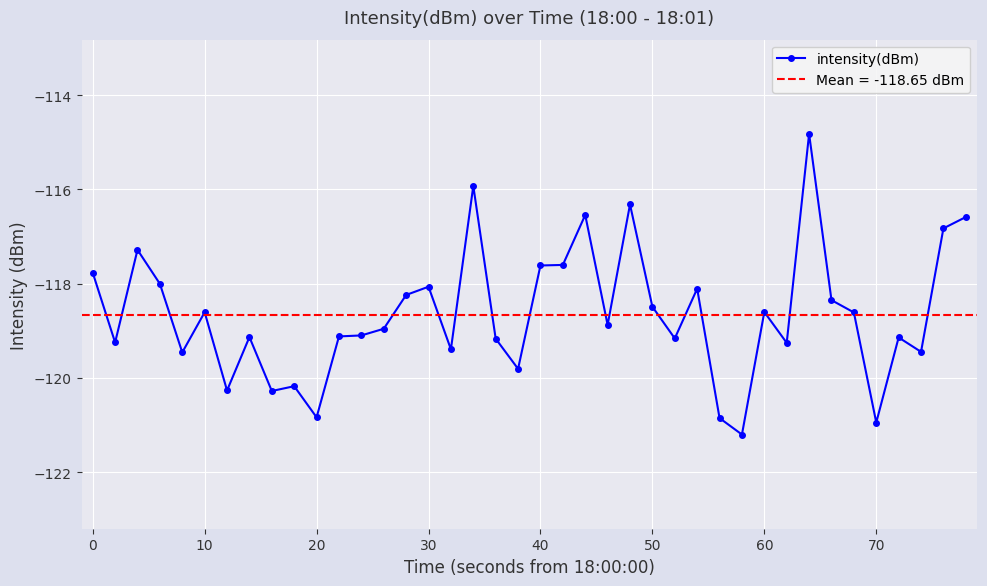

True or false: intensity(dBm) has more than 0 interior local peaks.

True